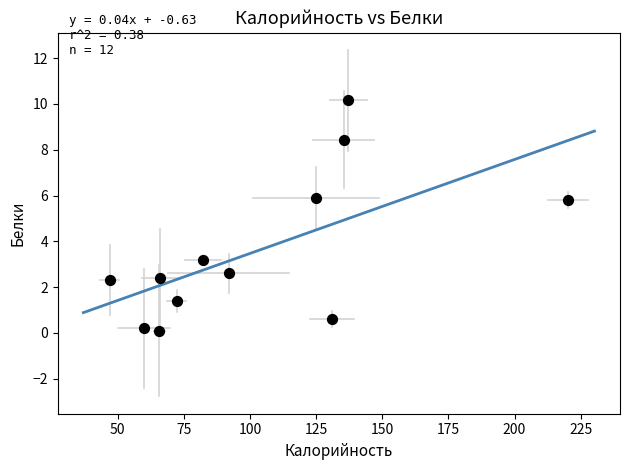

What is the average Y value?

3.6